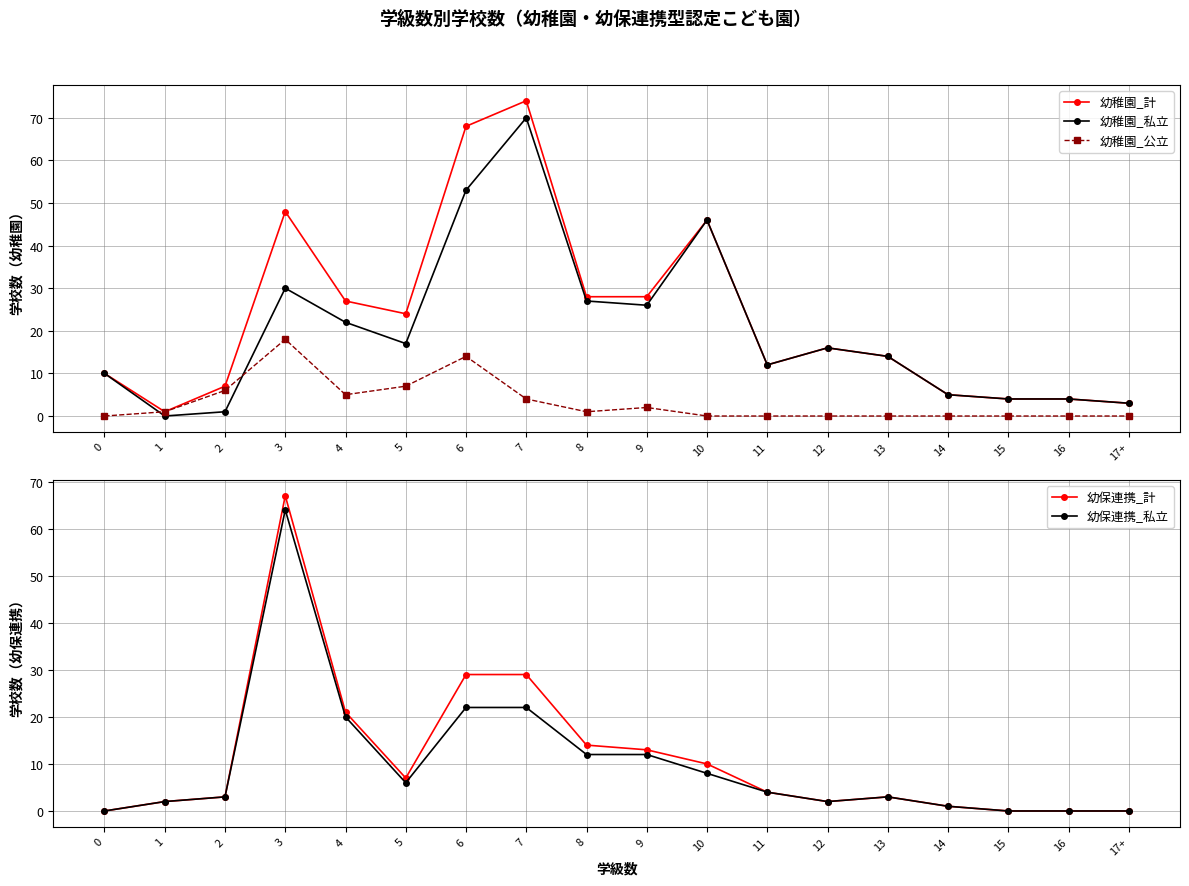

How many intersections are there between 幼保連携_私立 and 幼稚園_公立?

4